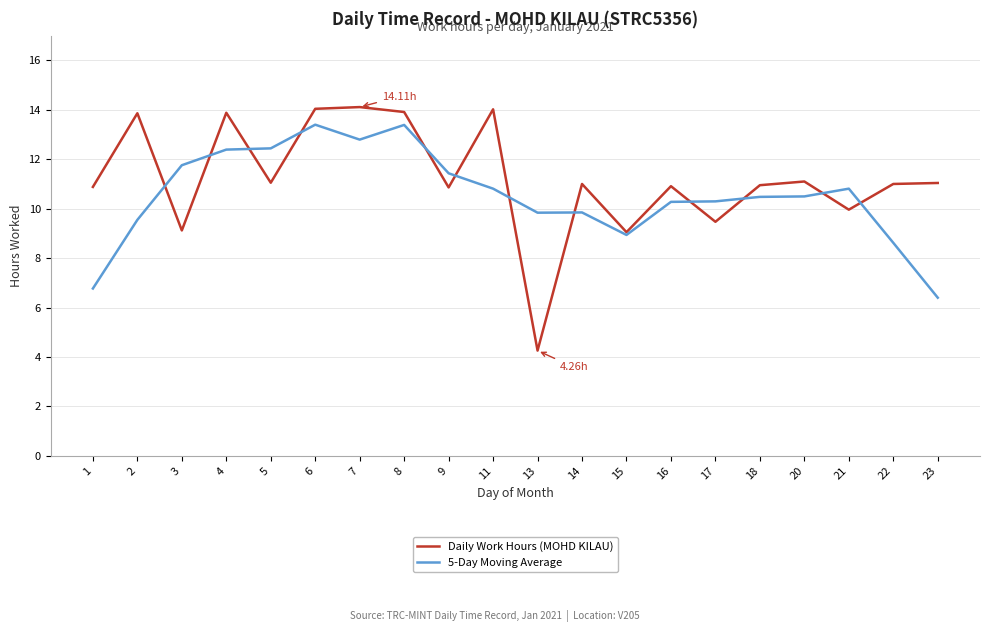

True or false: 5-Day Moving Average and Daily Work Hours (MOHD KILAU) intersect in this chart.

True